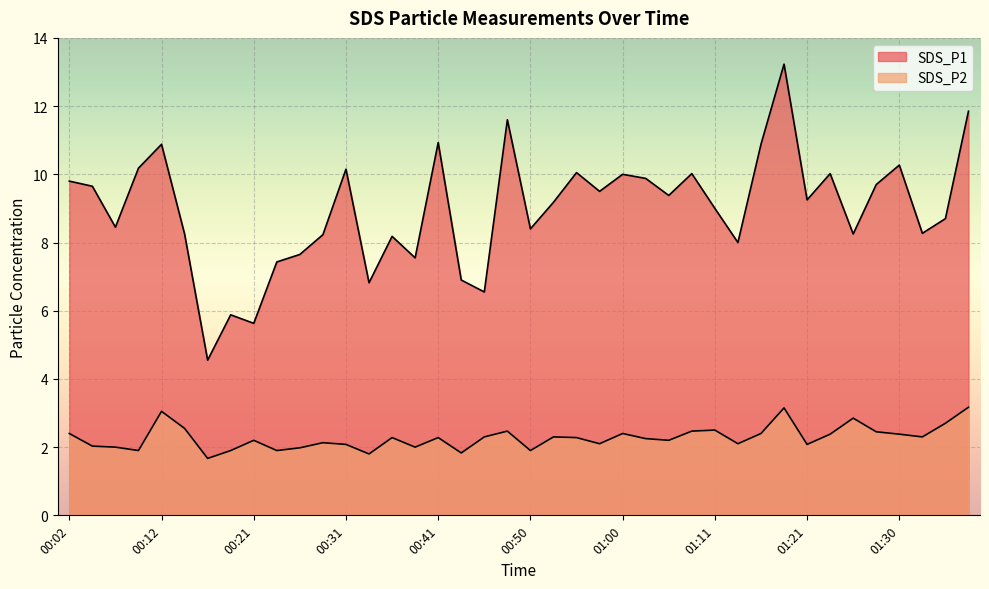

How many data points does each series have?

40